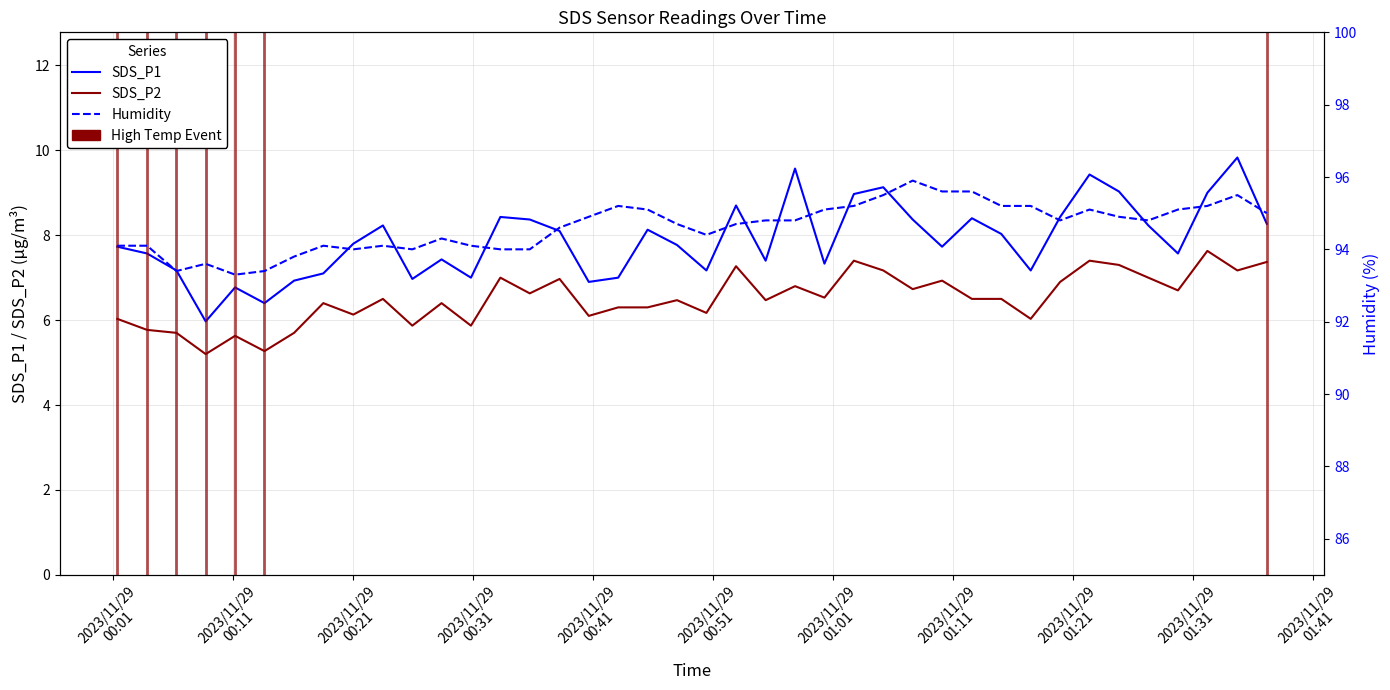

Is this an area chart (filled region under the line)?

No